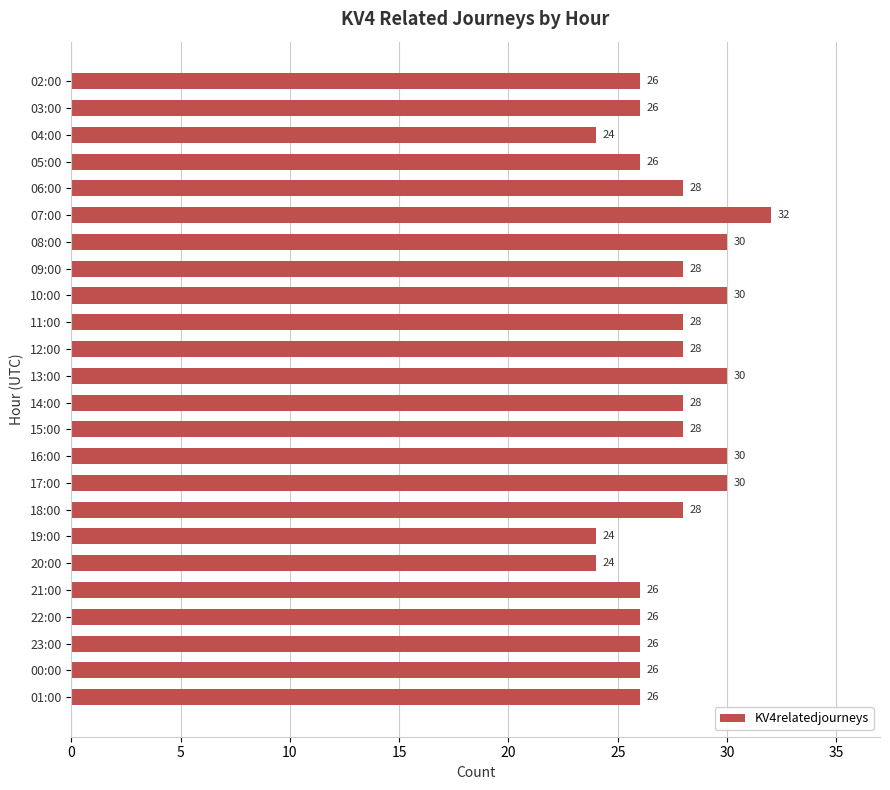

The value at 05:00 is 47. True or false?

False